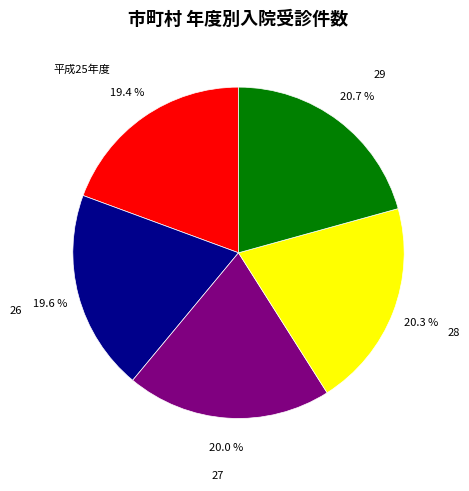

Between 26 and 28, which is larger?

28